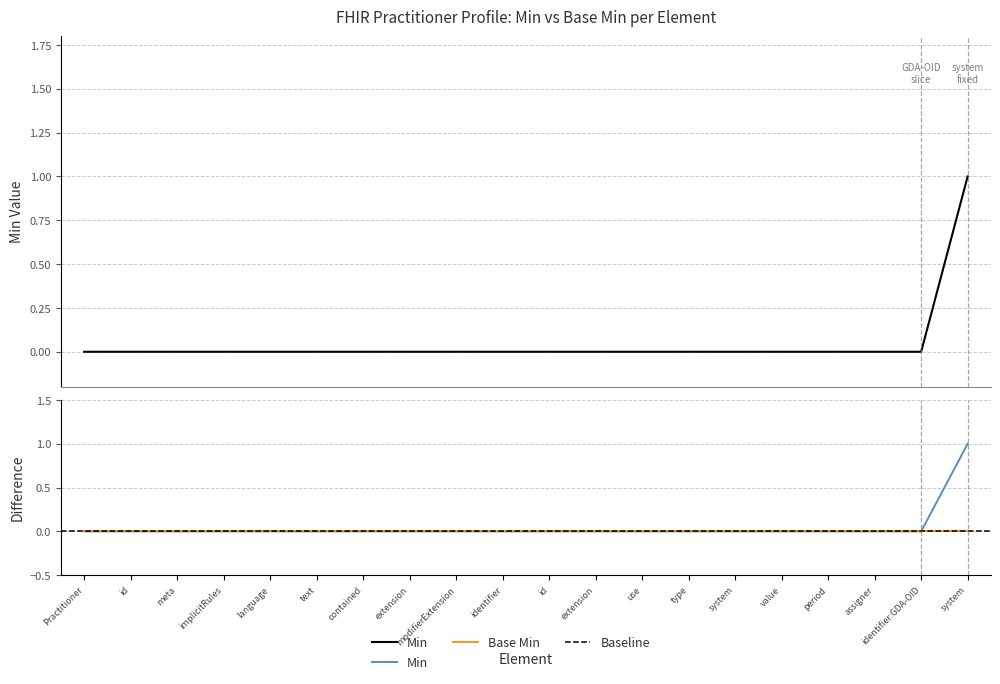

Which has a higher value, identifier:GDA-OID or Practitioner?

identifier:GDA-OID